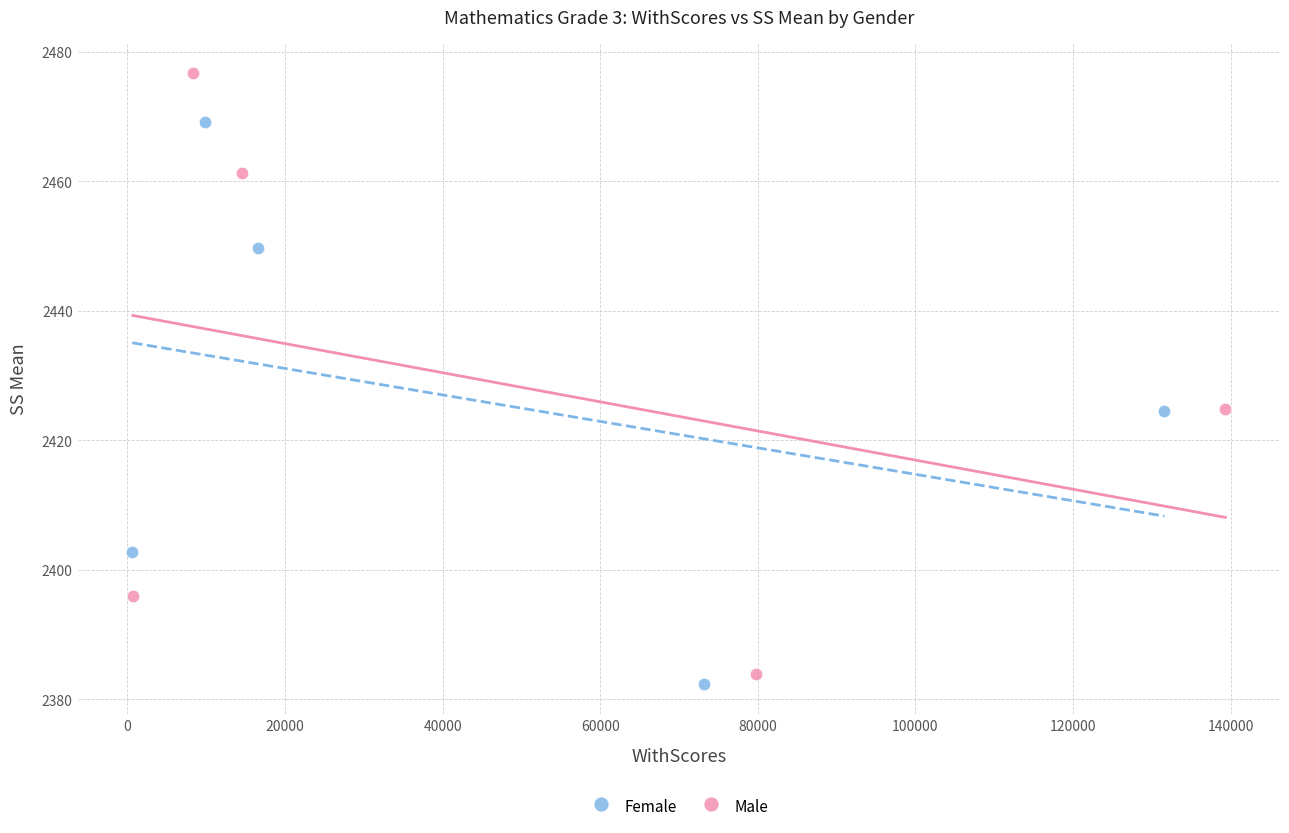

Which series reaches the minimum Y coordinate?

Female